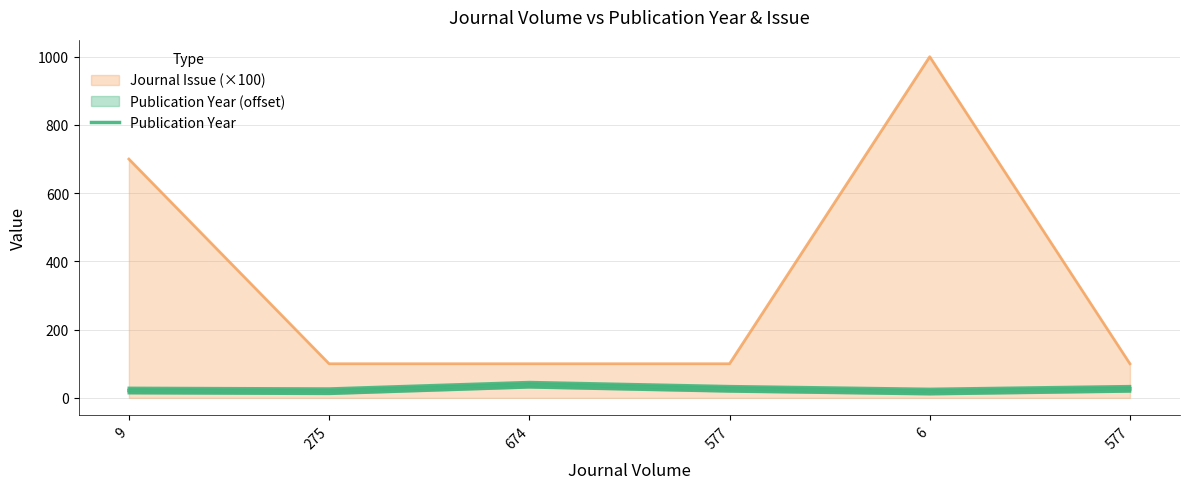

True or false: the data has more than 2 interior local peaks.

False